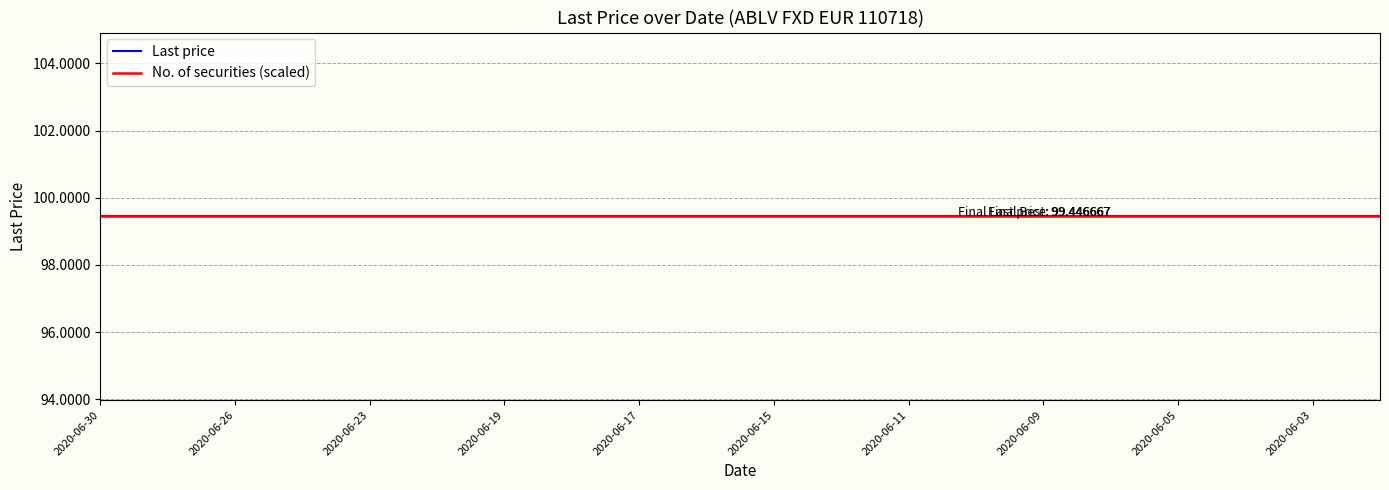

Does the chart display data point markers on the line(s)?

No